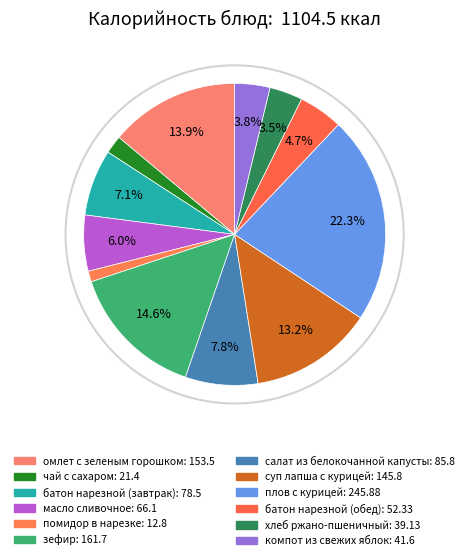

To the nearest percent, what is the average slice percentage?

8%